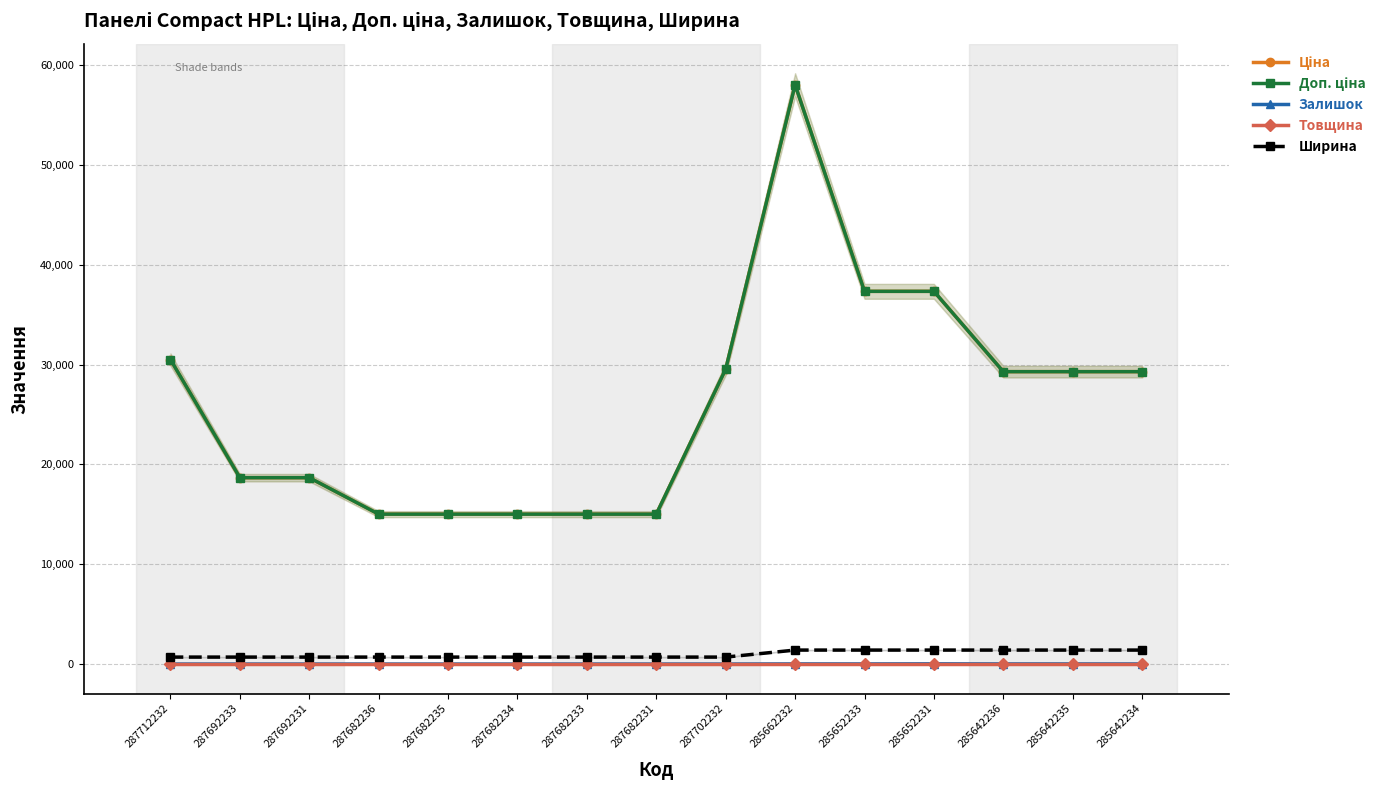

What is the difference between the highest and lowest values at 287682234?

15019.2